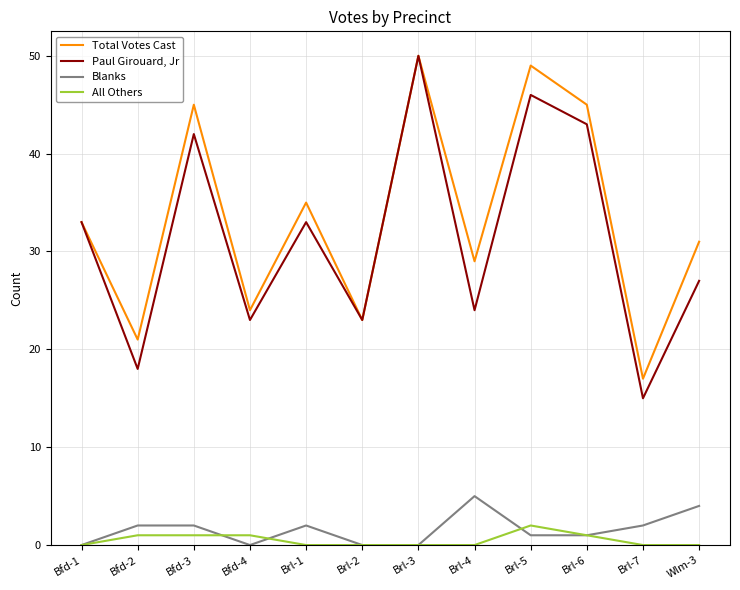

How many interior local valleys does the Total Votes Cast series have?

5